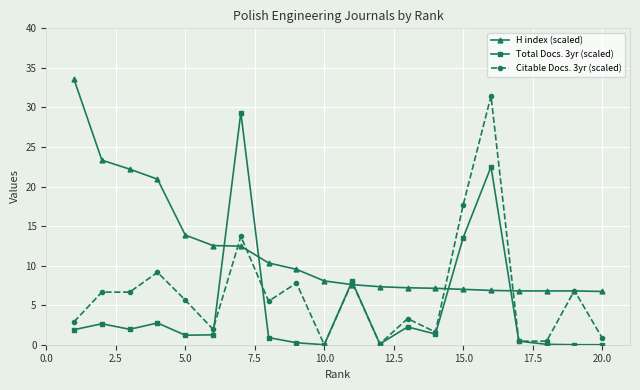

List the series in order of their overall mean, lowest first.

Total Docs. 3yr (scaled), Citable Docs. 3yr (scaled), H index (scaled)